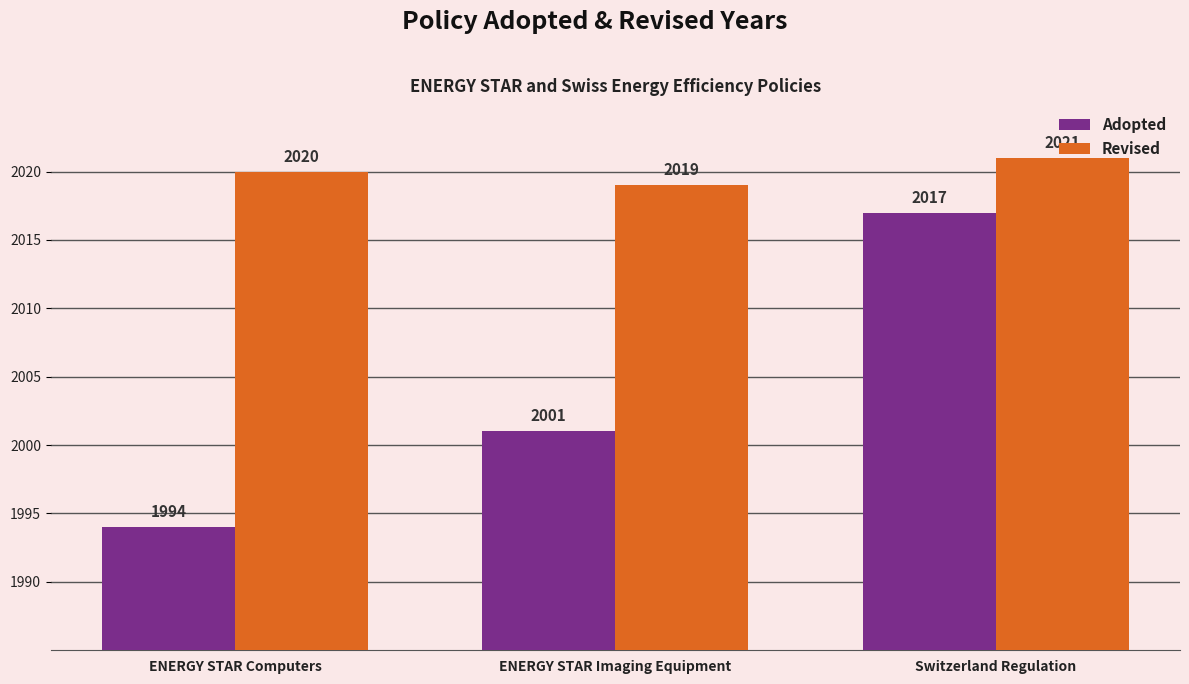

At which category does the chart reach its peak across all series?

Switzerland Regulation